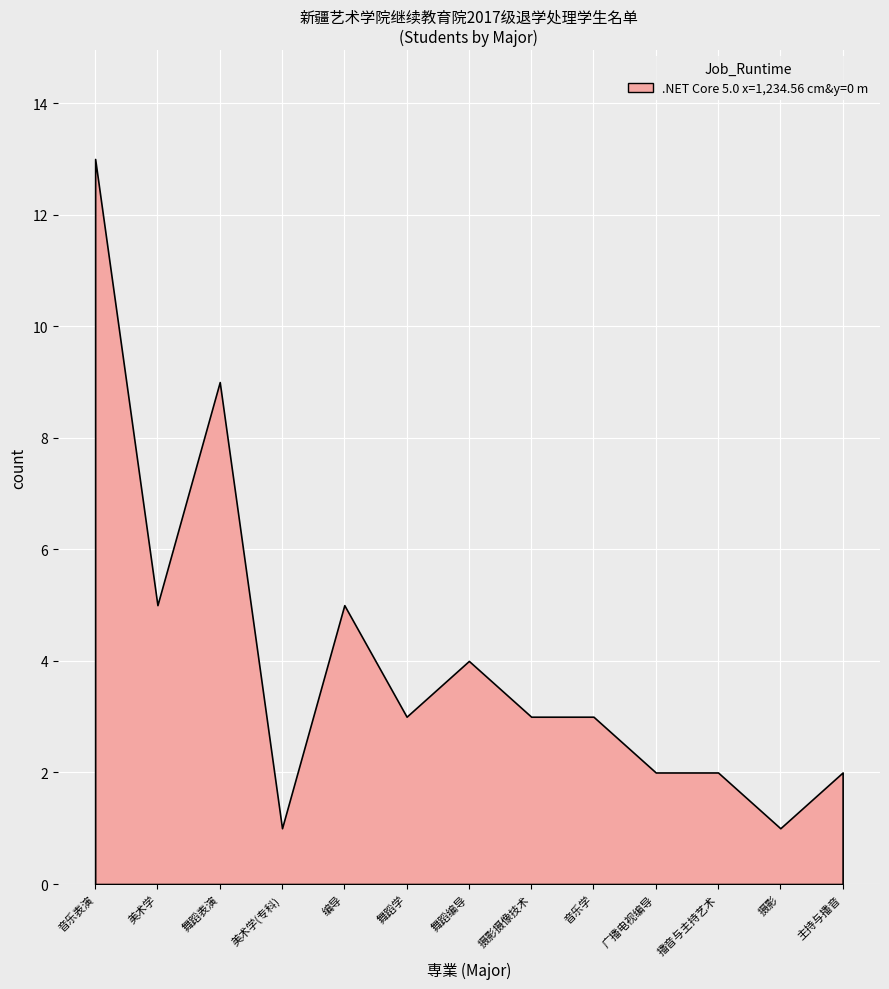

The chart shows a value of 1 at 舞蹈编导. True or false?

False